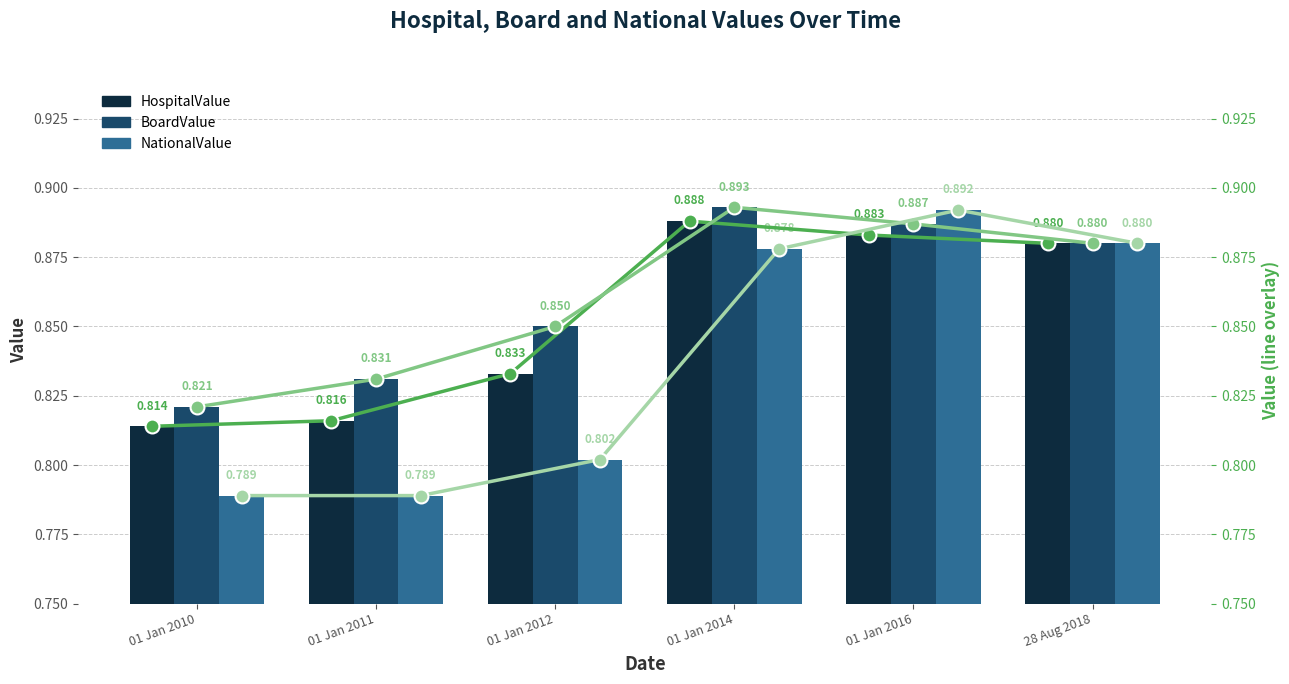

Where is BoardValue (line) nearest to the value 0?

01 Jan 2010